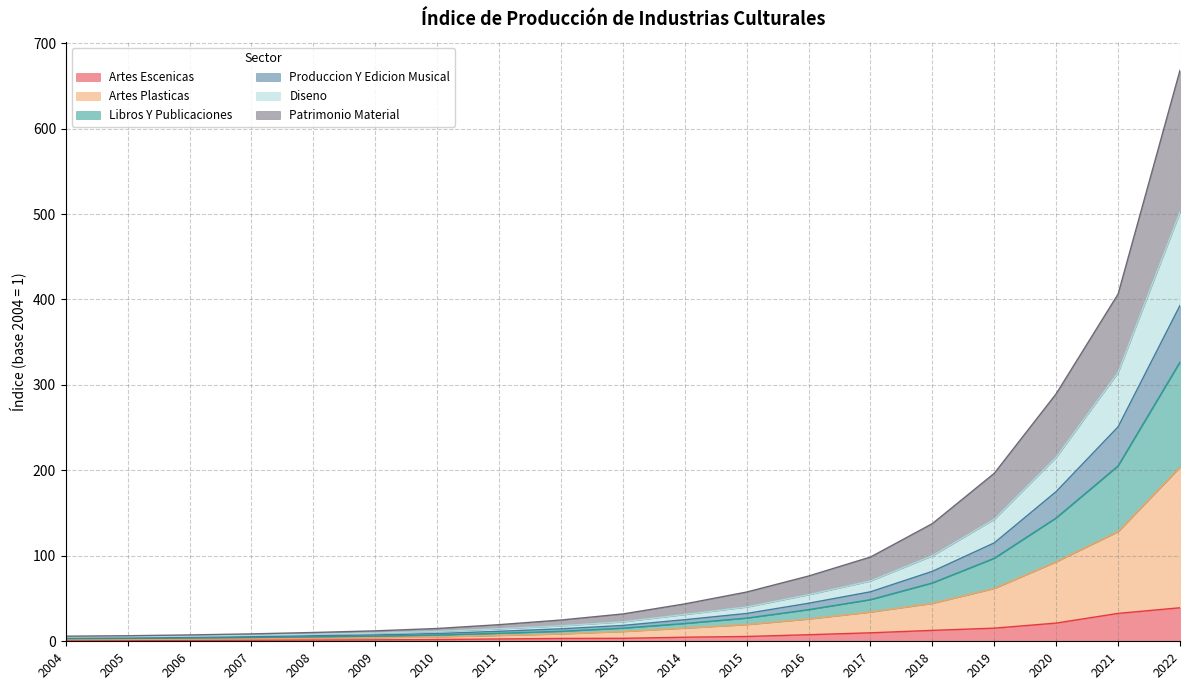

What is the highest value of the Artes Escenicas series?

39.2